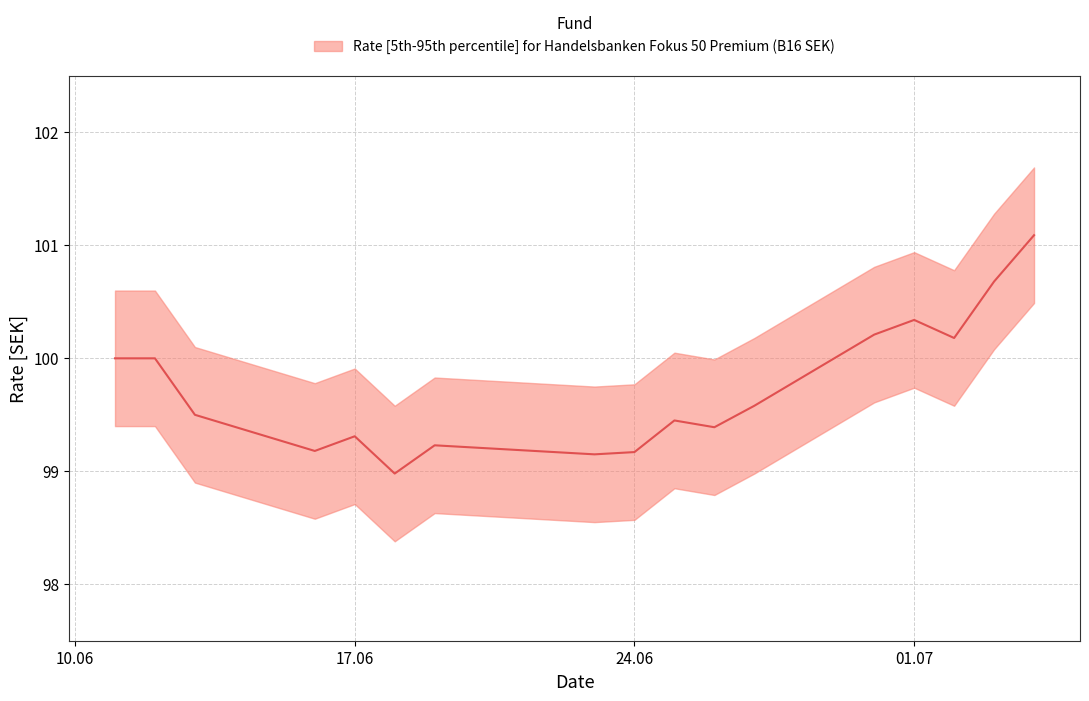

Is this an area chart (filled region under the line)?

No